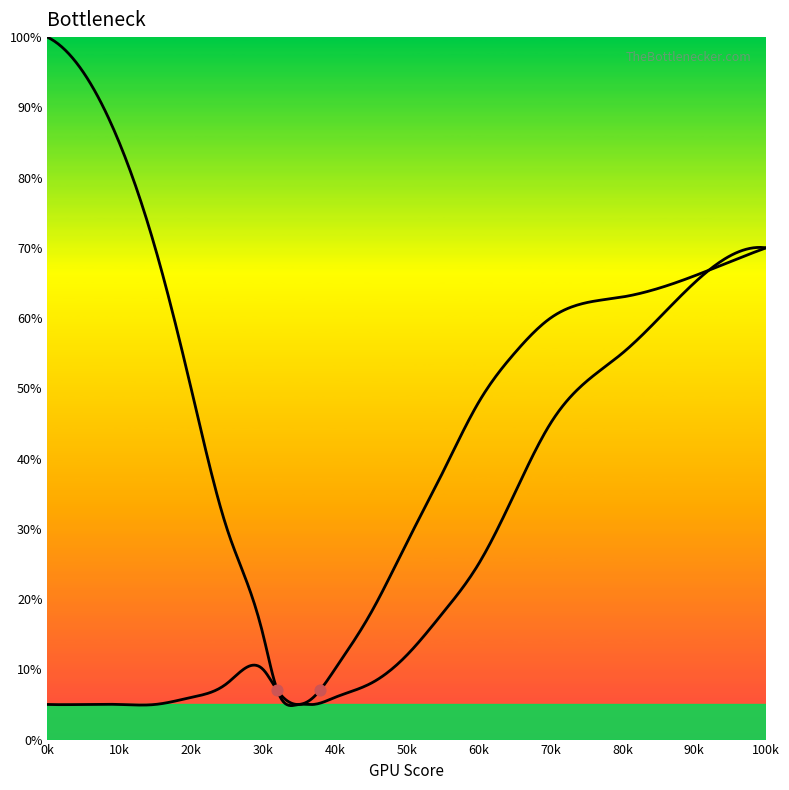

What is the total value across all series at 50?

40